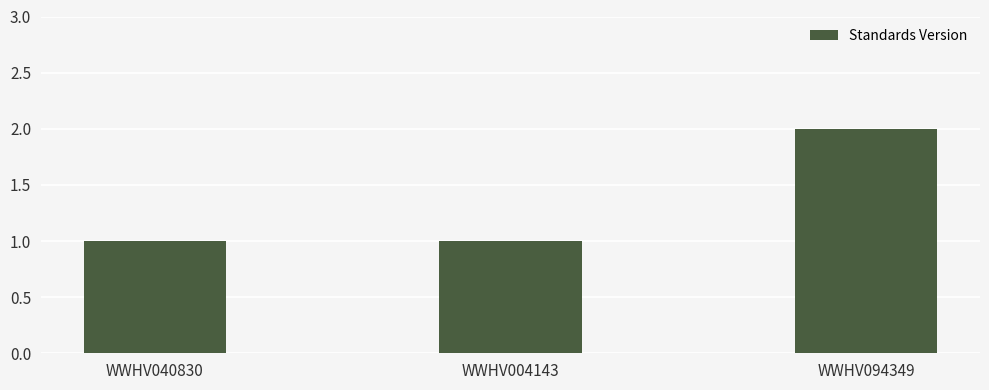

What is the label of the 1st bar from the right?

WWHV094349